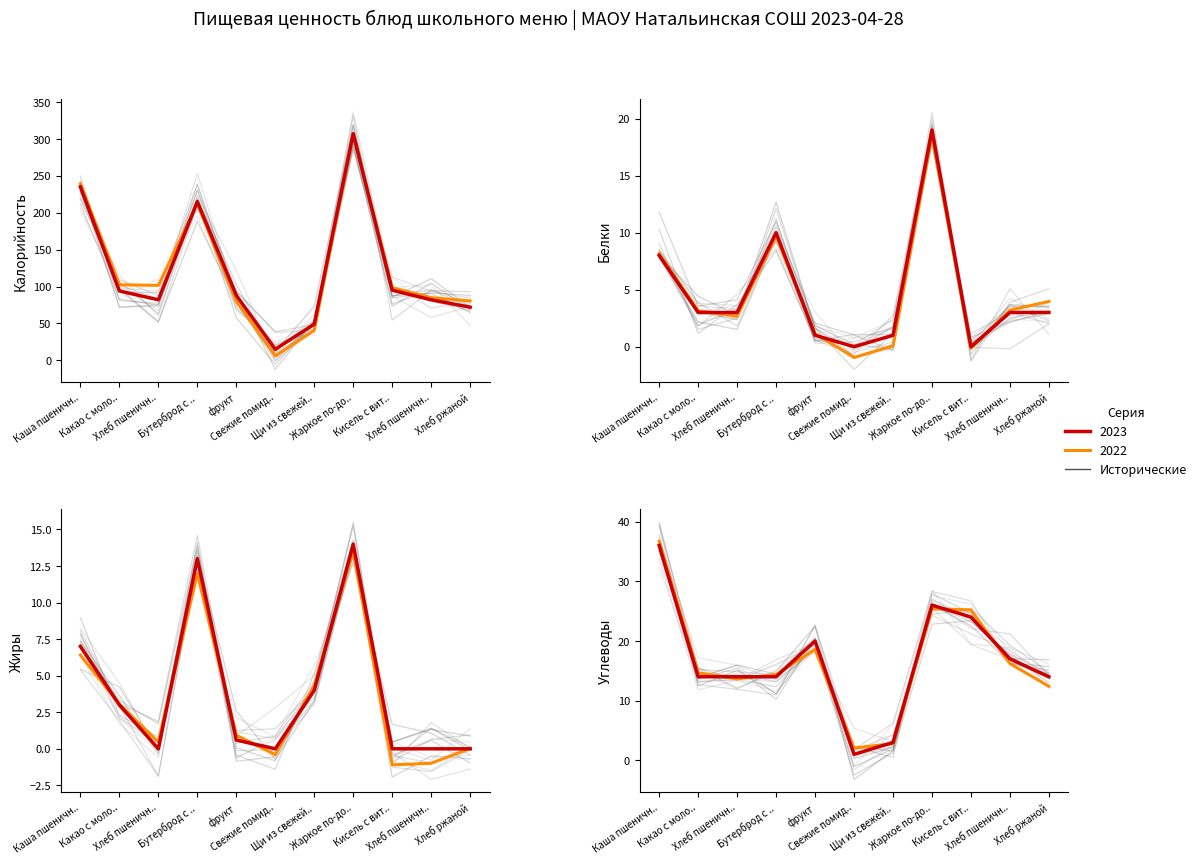

How many interior local peaks does the Белки series have?

2